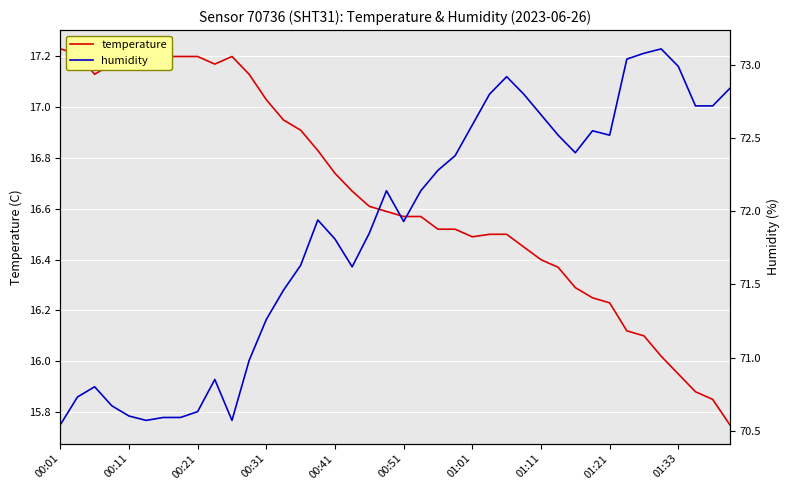

How many distinct data groups are displayed?

2